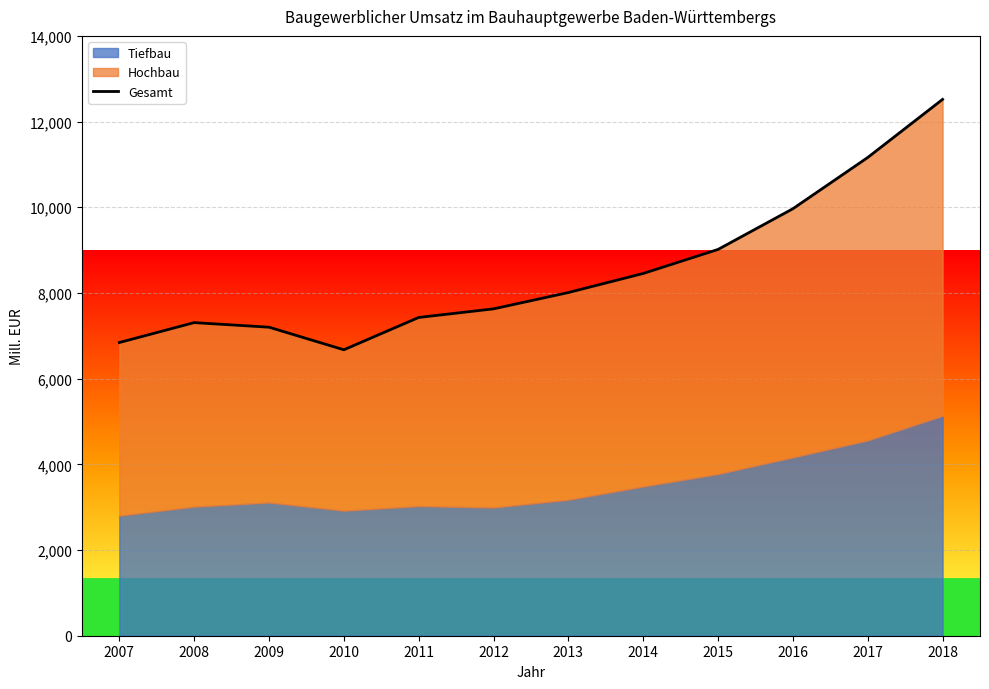

At which label is the value closest to 9596?

2016